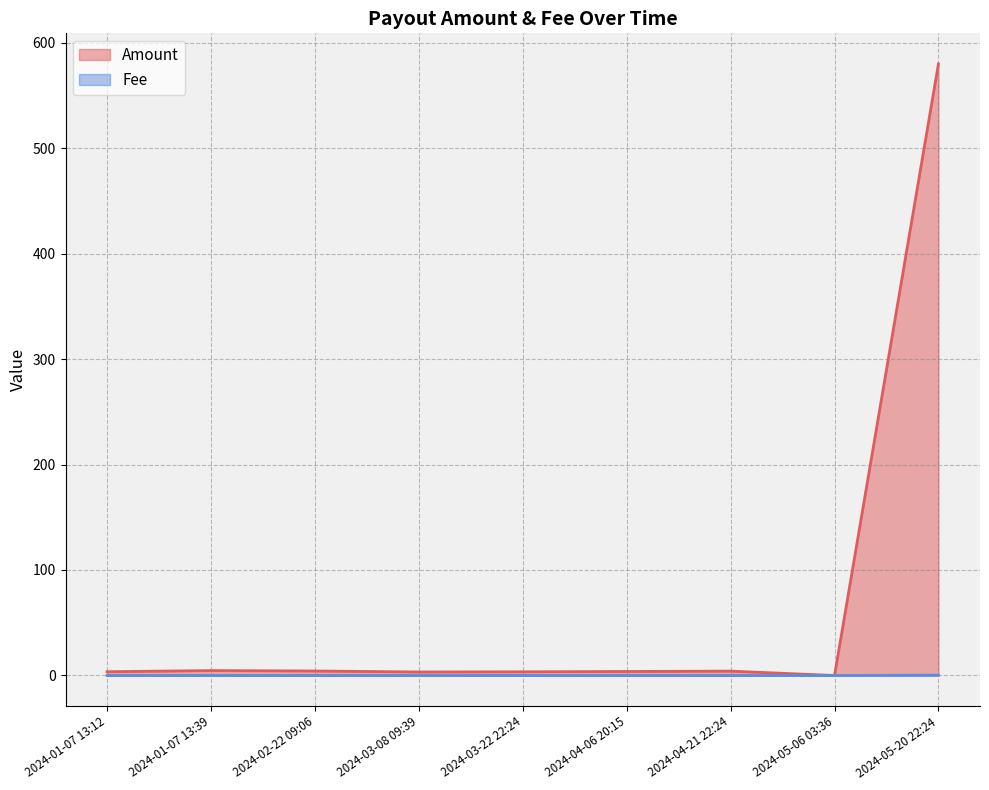

Which has a higher value, 2024-04-06 20:15 or 2024-05-06 03:36?

2024-04-06 20:15